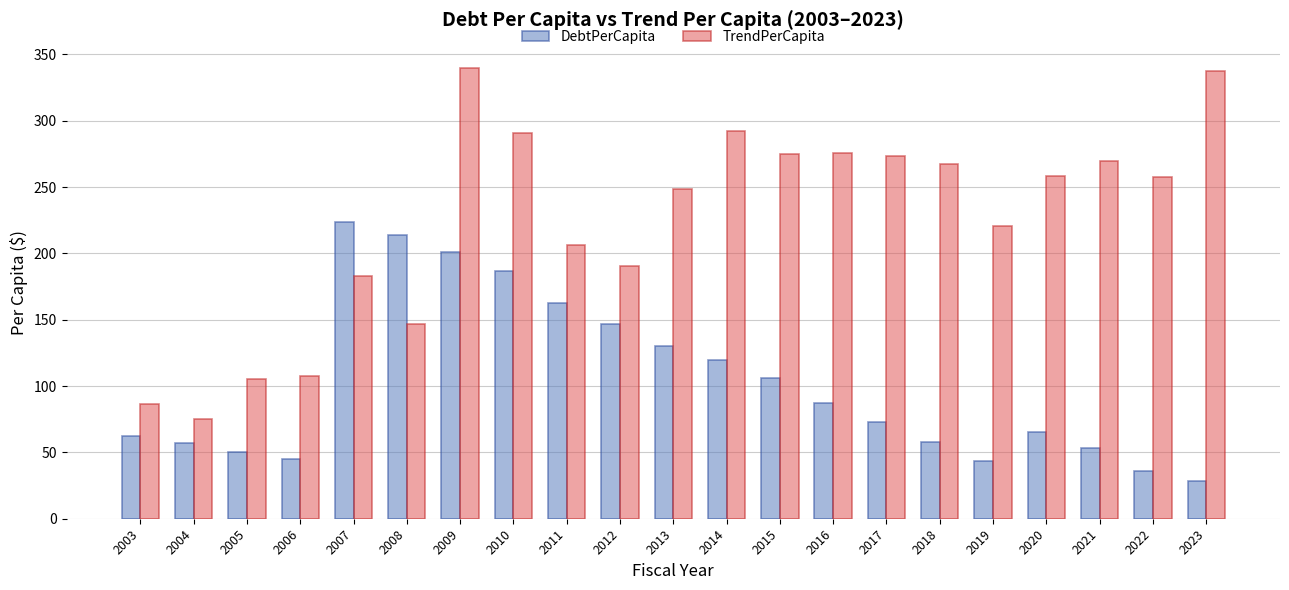

Which series has the largest range (max minus min)?

TrendPerCapita